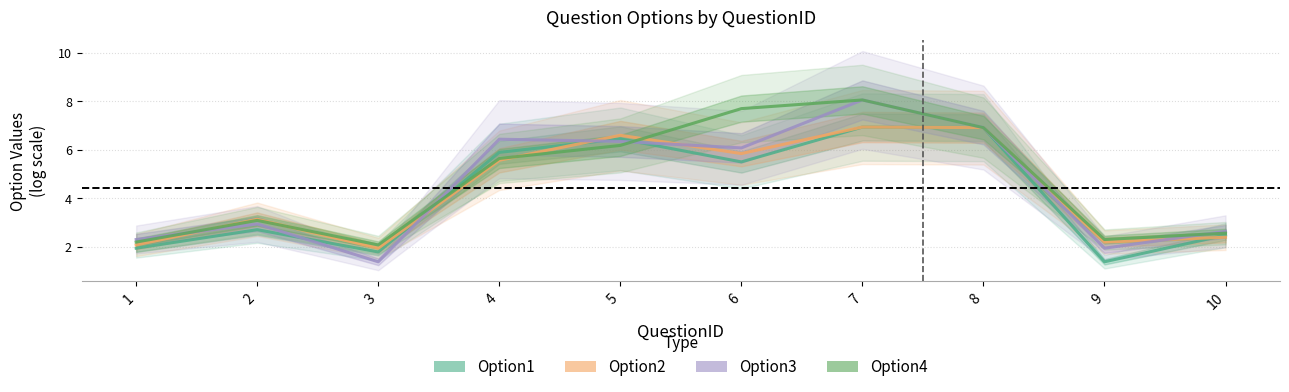

What is the average value of the Option4 series?

4.7